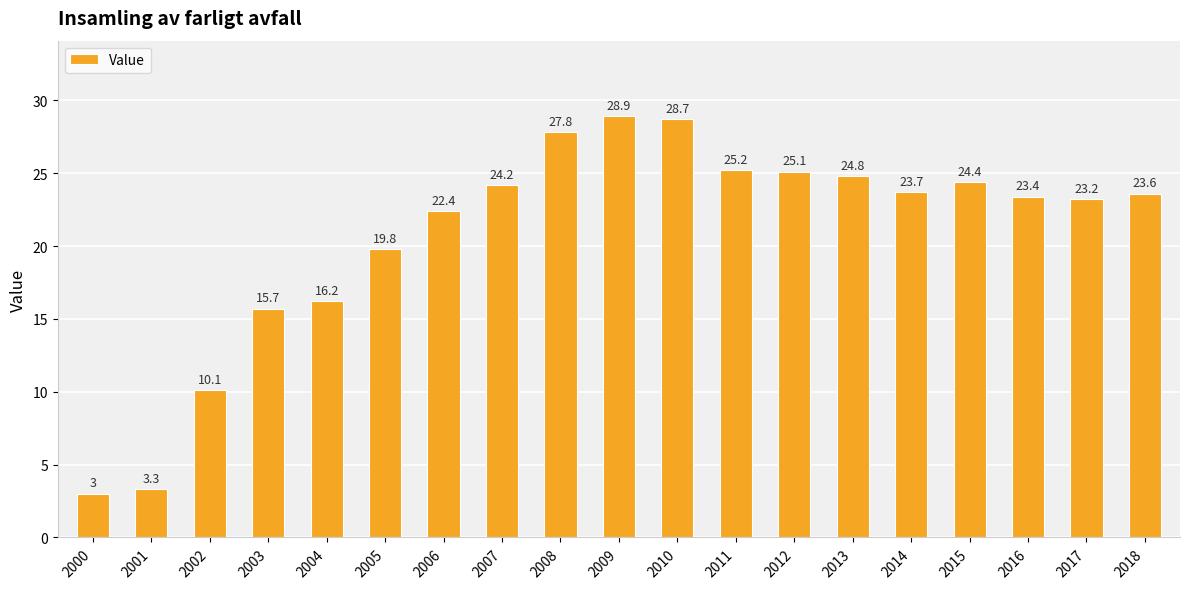

Count the number of categories in the chart.

19